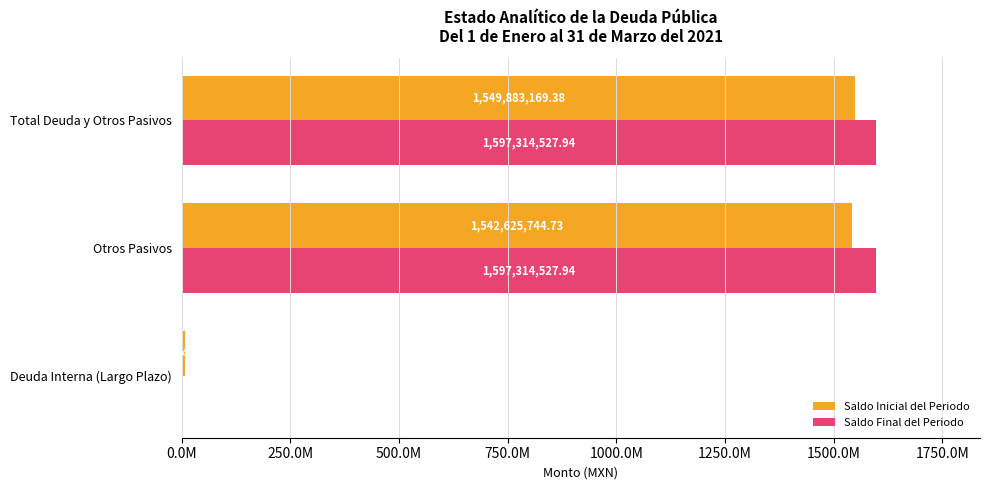

What are all the series names shown in the legend?

Saldo Inicial del Periodo, Saldo Final del Periodo